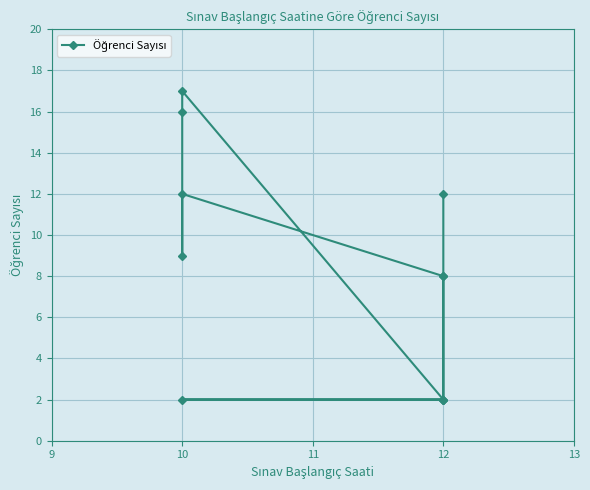

What is the smallest value displayed?

2